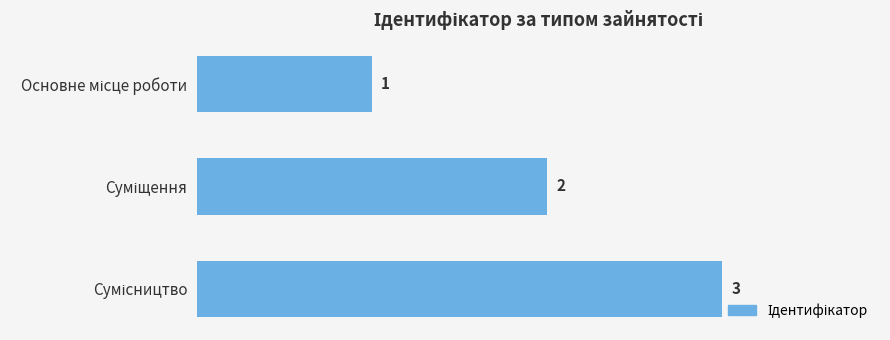

How many values are between 1 and 3?

3